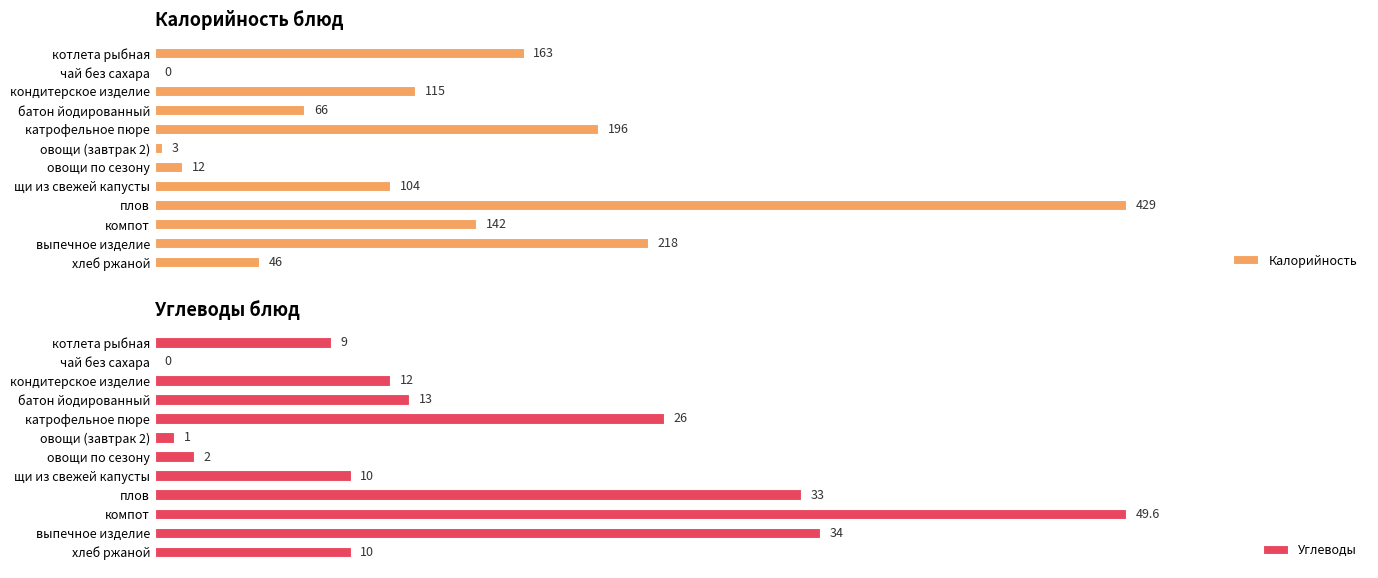

Where is Калорийность nearest to the value 214?

выпечное изделие